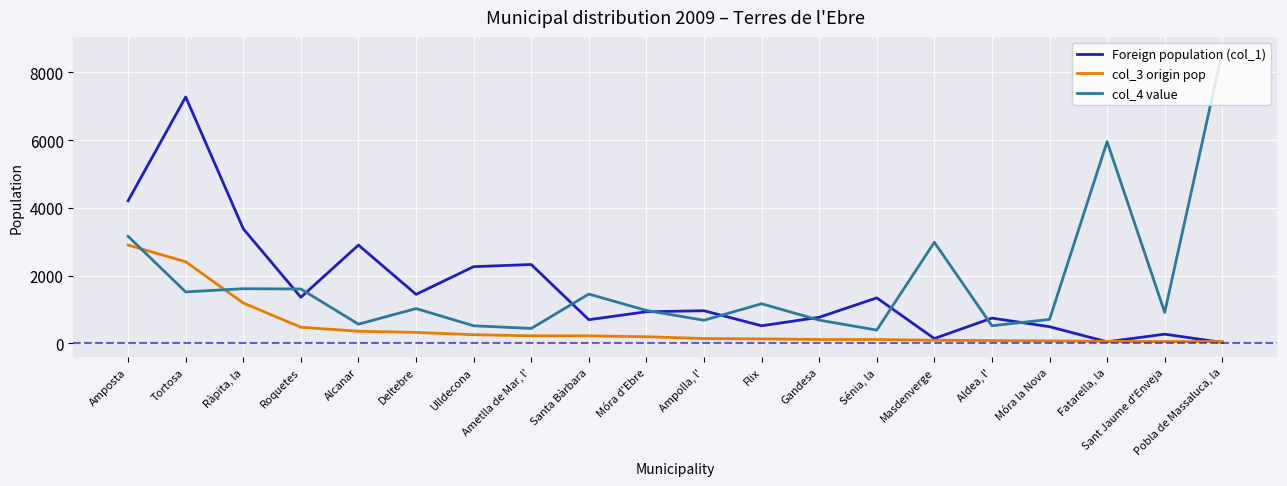

After their last crossing, which series has the higher values: col_3 origin pop or col_4 value?

col_4 value